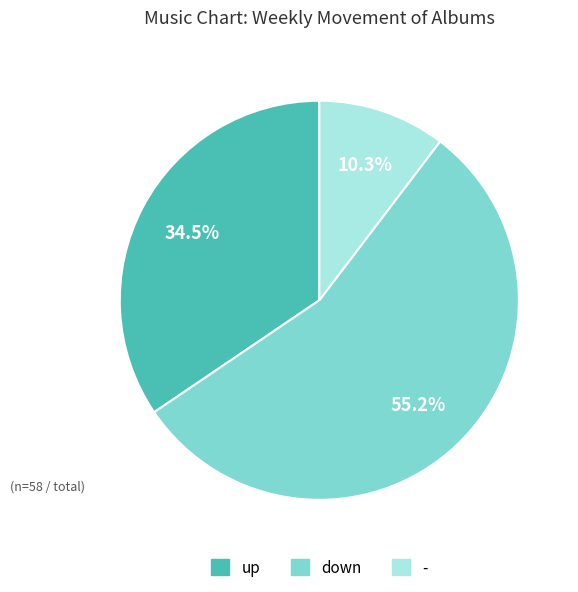

What is the smallest slice in the pie chart?

-